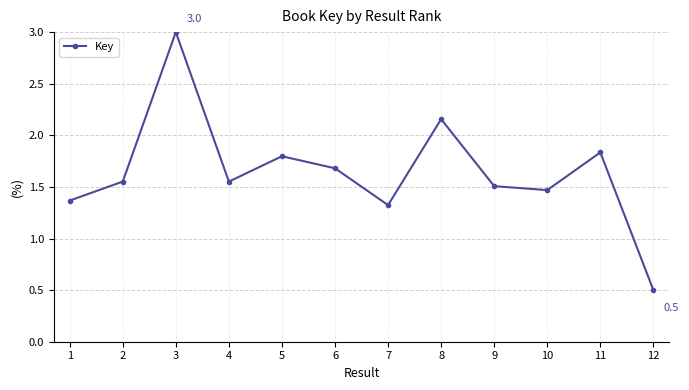

What is the difference between the maximum and minimum values?

2.5